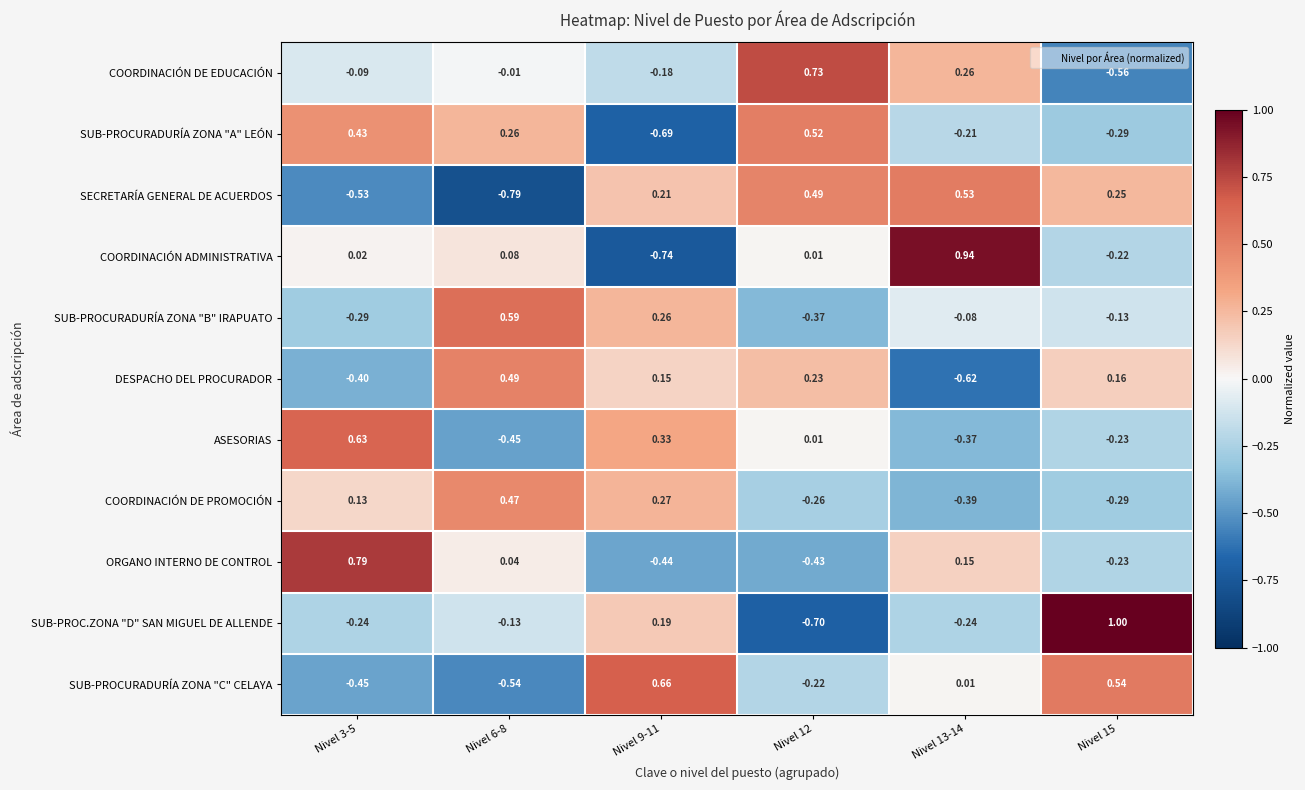

What is the difference between the highest and lowest values at Nivel 3-5?

1.3